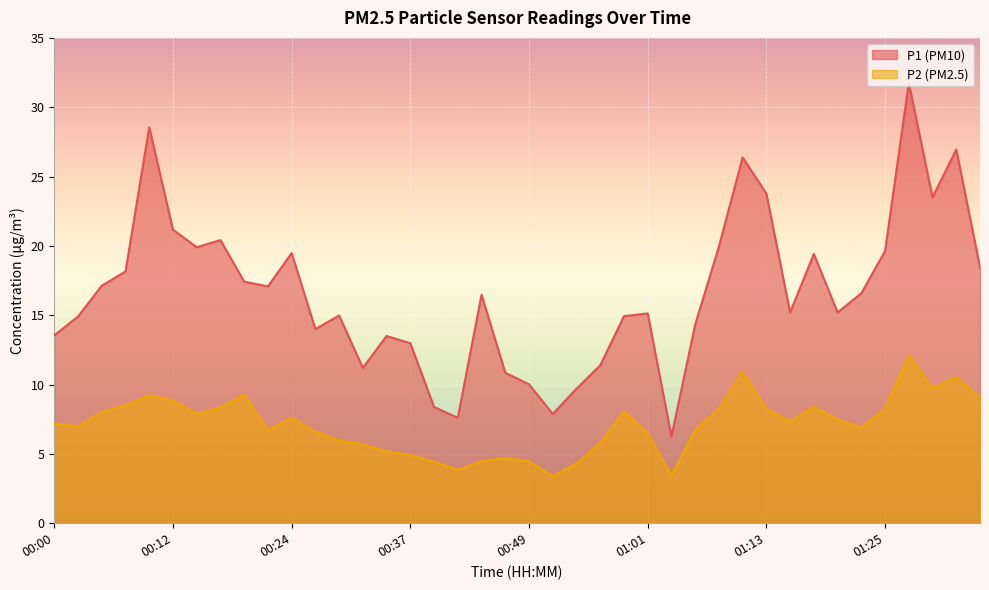

Reading right to left, extract all data points from this chart.

P1: 01:35=18.4	01:33=26.9	01:30=23.5	01:28=31.8	01:25=19.6	01:23=16.6	01:20=15.2	01:18=19.4	01:16=15.2	01:13=23.8	01:11=26.4	01:08=19.9	01:06=14.3	01:03=6.2	01:01=15.1	00:59=14.9	00:56=11.4	00:54=9.7	00:51=7.9	00:49=10.0	00:46=10.8	00:44=16.5	00:41=7.6	00:39=8.4	00:37=13.0	00:34=13.5	00:32=11.2	00:29=15.0	00:27=14.0	00:24=19.5	00:22=17.1	00:20=17.4	00:17=20.4	00:15=19.9	00:12=21.2	00:10=28.6	00:07=18.1	00:05=17.1	00:03=14.9	00:00=13.6
P2: 01:35=9.1	01:33=10.6	01:30=9.8	01:28=12.2	01:25=8.2	01:23=6.9	01:20=7.5	01:18=8.4	01:16=7.3	01:13=8.2	01:11=10.9	01:08=8.2	01:06=6.8	01:03=3.4	01:01=6.5	00:59=8.1	00:56=5.8	00:54=4.3	00:51=3.4	00:49=4.5	00:46=4.7	00:44=4.5	00:41=3.9	00:39=4.4	00:37=4.9	00:34=5.2	00:32=5.7	00:29=6.0	00:27=6.6	00:24=7.6	00:22=6.7	00:20=9.3	00:17=8.3	00:15=7.9	00:12=8.8	00:10=9.2	00:07=8.5	00:05=8.0	00:03=7.0	00:00=7.2